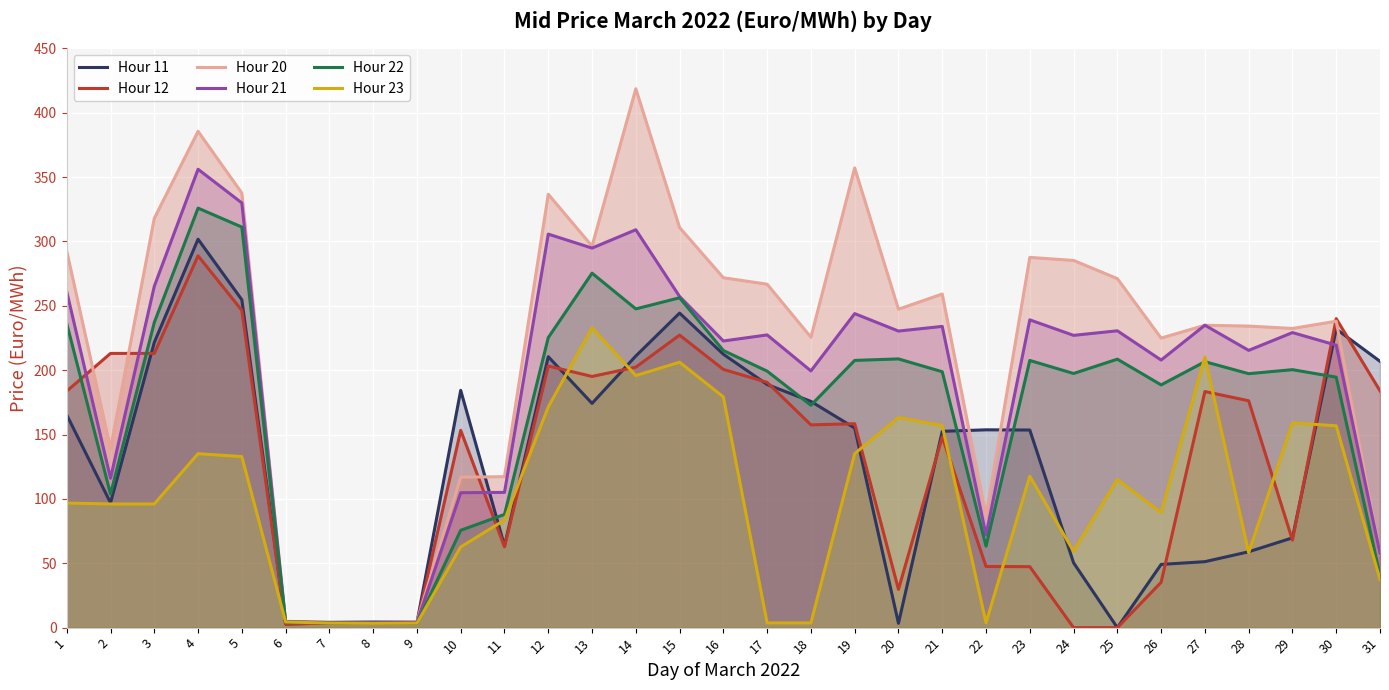

Which category has the lowest value in the Hour 20 series?

7